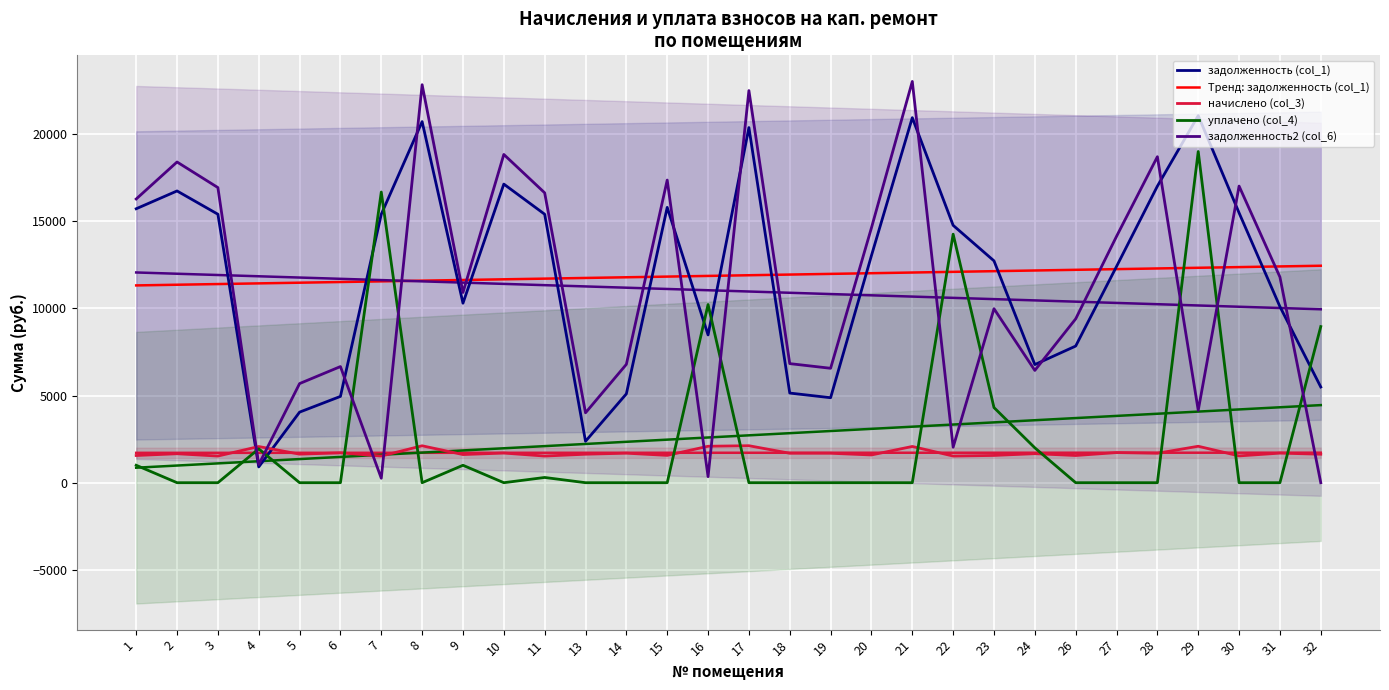

At which category is the sum across all series the highest?

29